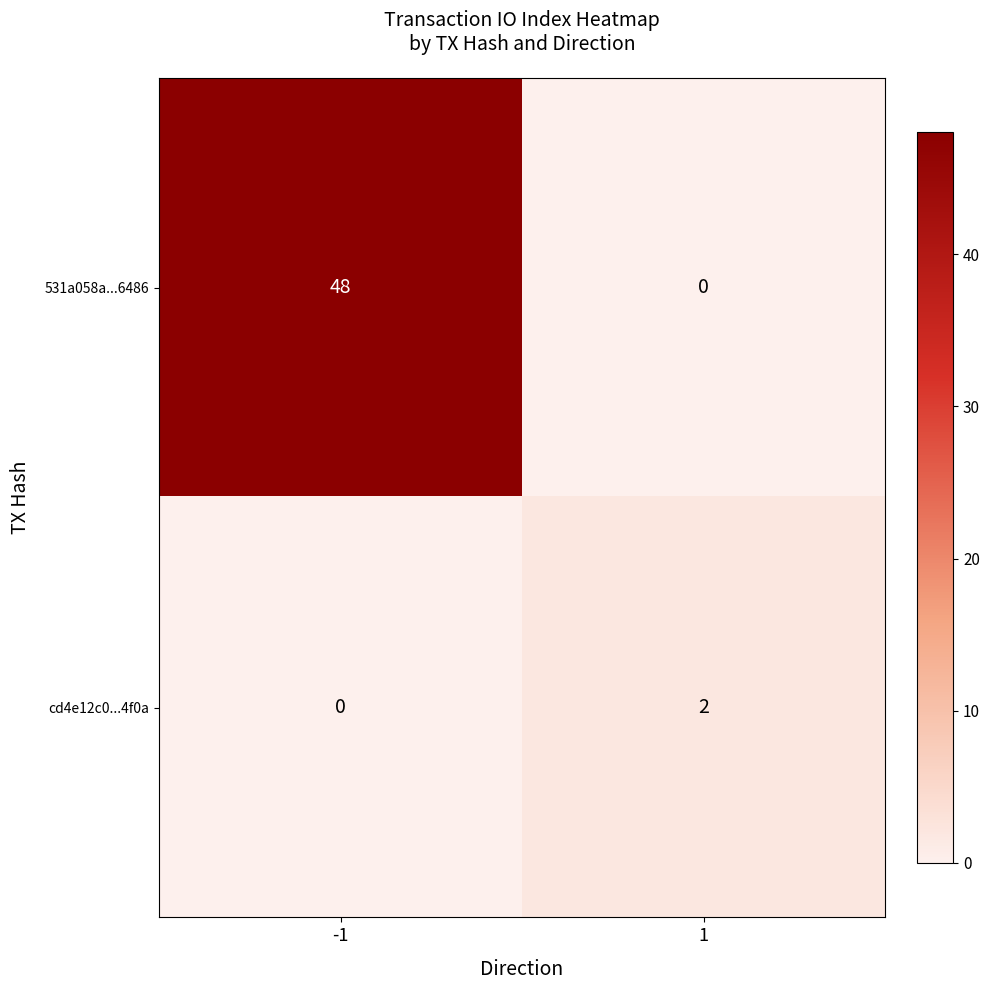

Which series has the widest spread of values?

531a058a...6486